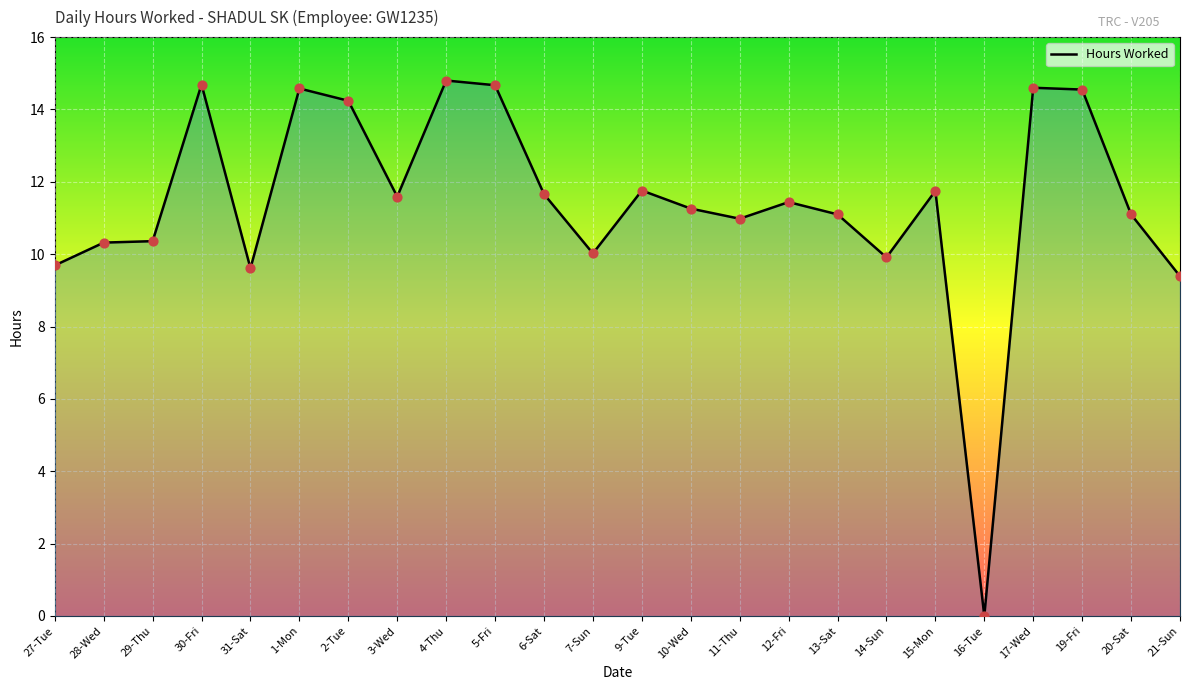

Between 28-Wed and 27-Tue, which is larger?

28-Wed